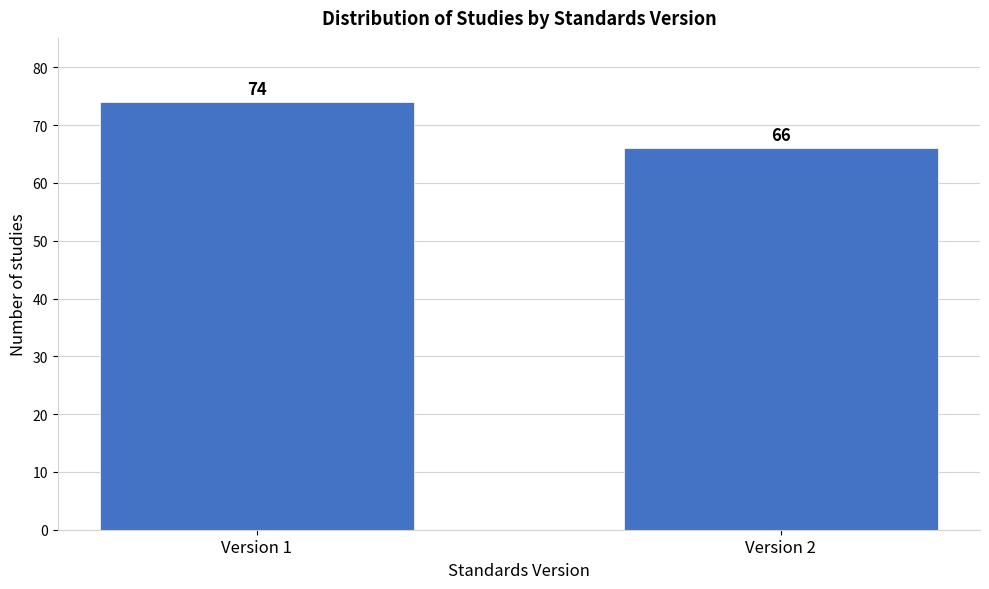

Reading left to right, list all the values displayed in this chart.

74	66